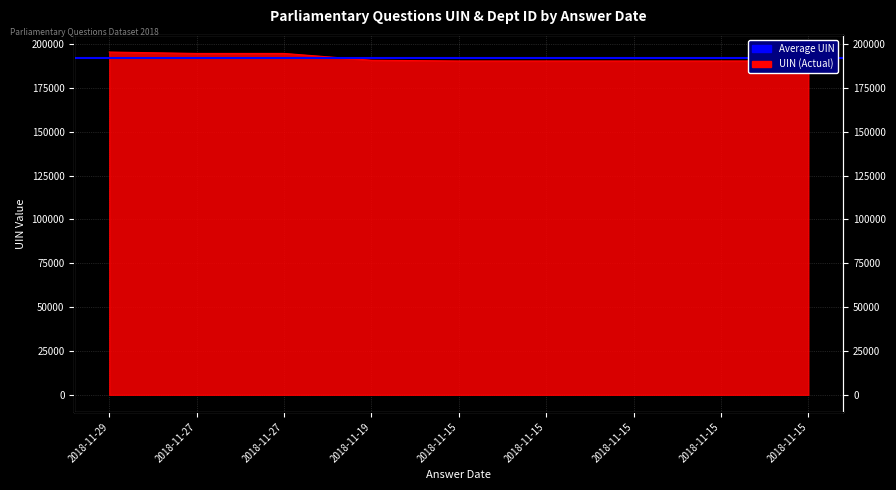

What is the difference between the second highest and second lowest values?

4304